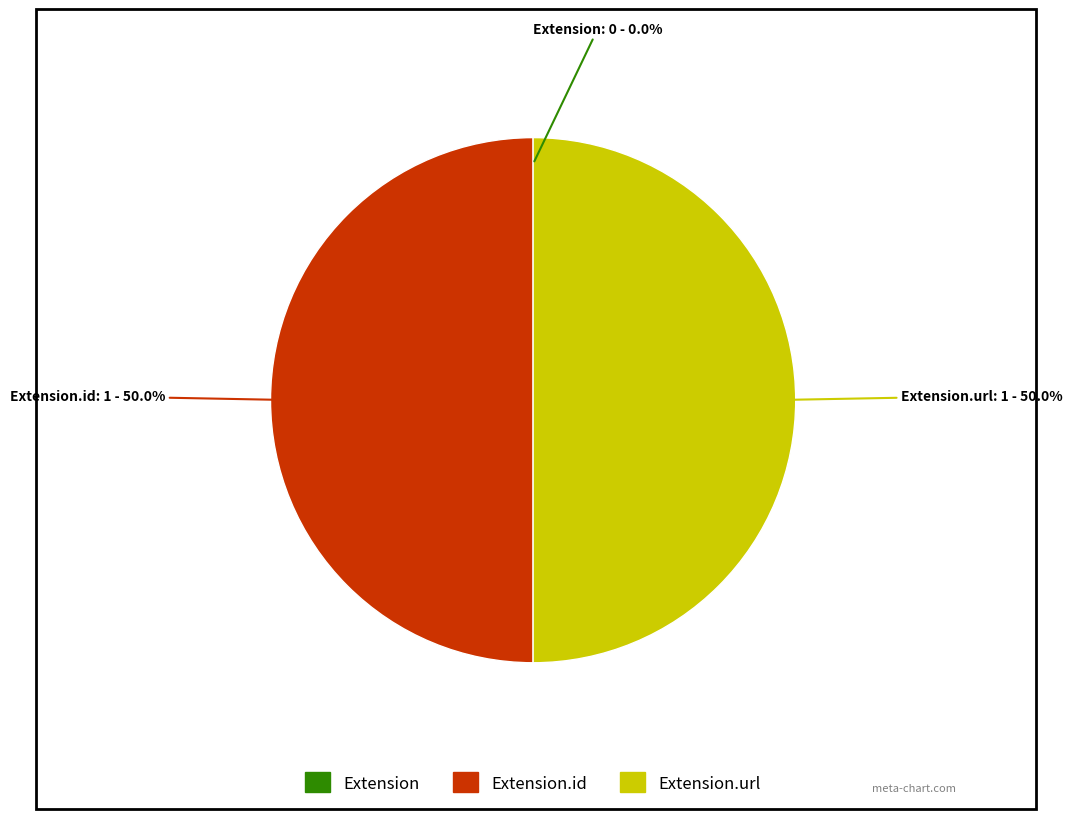

To the nearest percent, what is the average slice percentage?

33%